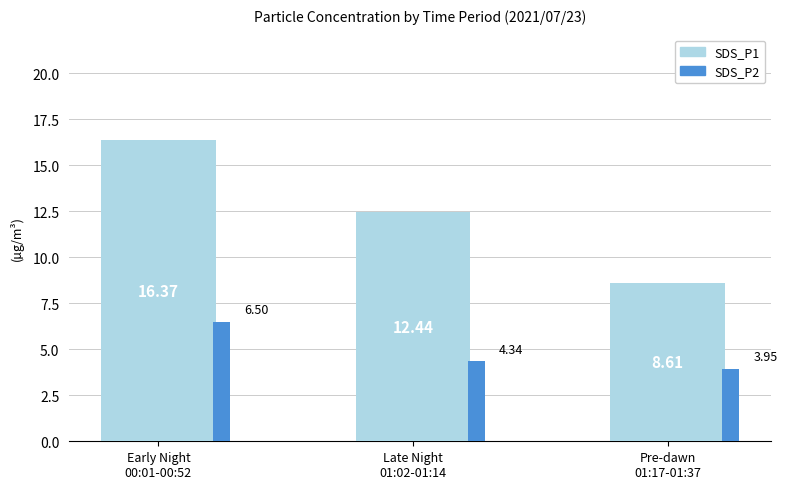

Reading right to left, list all the values displayed in this chart.

SDS_P1: Pre-dawn
01:17-01:37=8.6	Late Night
01:02-01:14=12.4	Early Night
00:01-00:52=16.4
SDS_P2: Pre-dawn
01:17-01:37=4.0	Late Night
01:02-01:14=4.3	Early Night
00:01-00:52=6.5